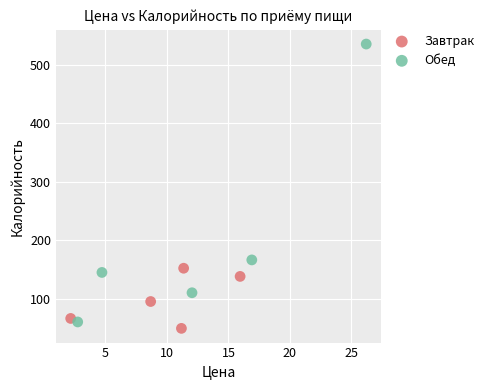

What are all the series names shown in the legend?

Завтрак, Обед